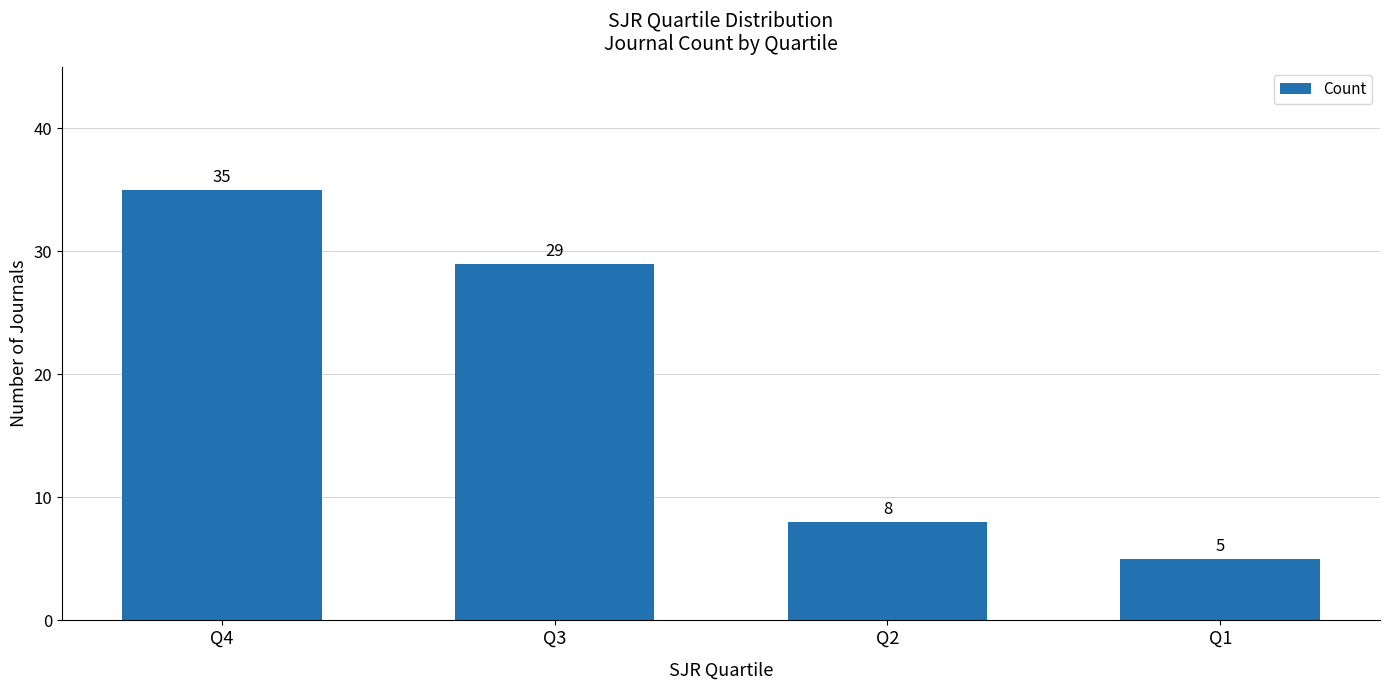

The value at Q4 is 55. True or false?

False